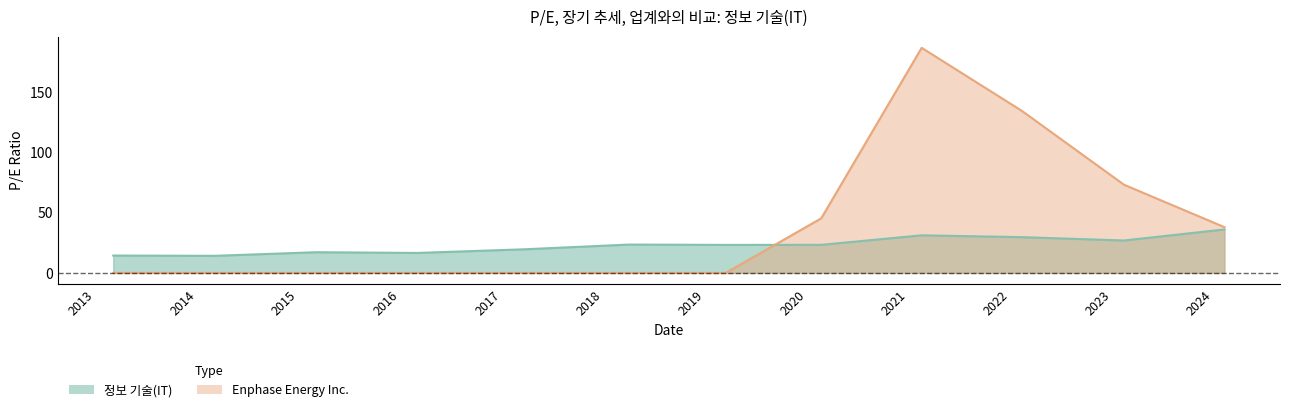

True or false: 정보 기술(IT) and Enphase Energy Inc. cross at least once.

True